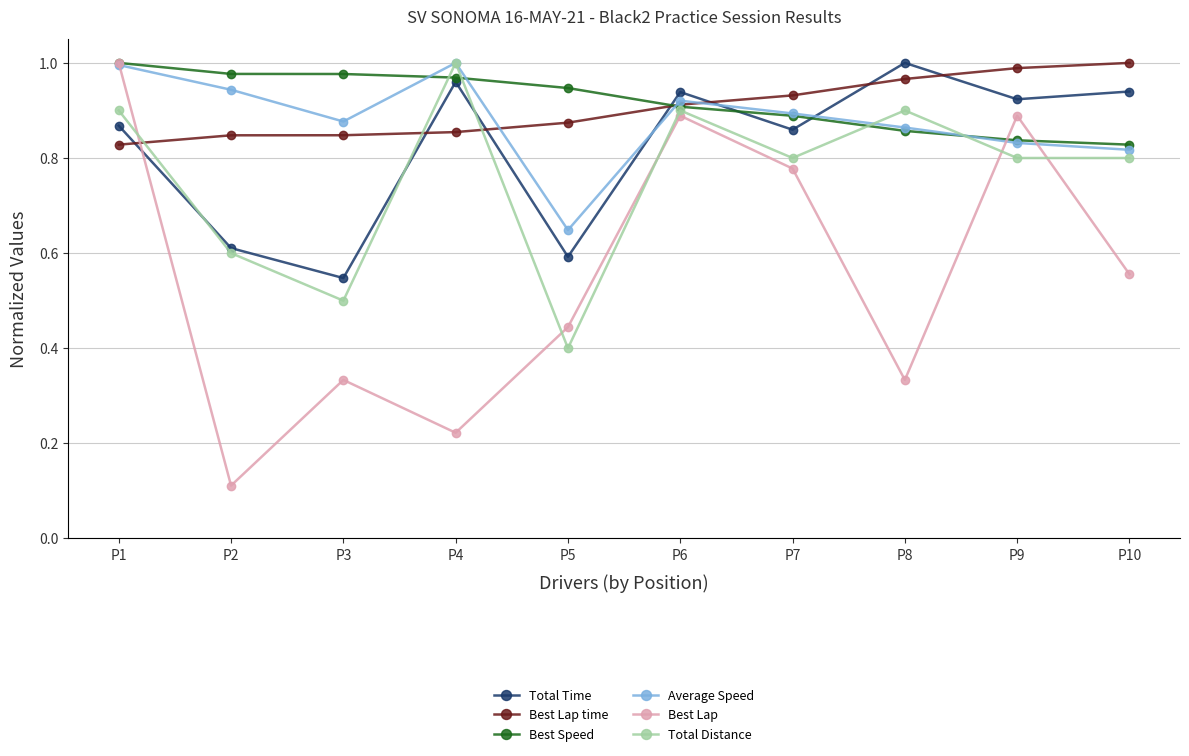

At which category does Best Lap reach its first local peak?

P3